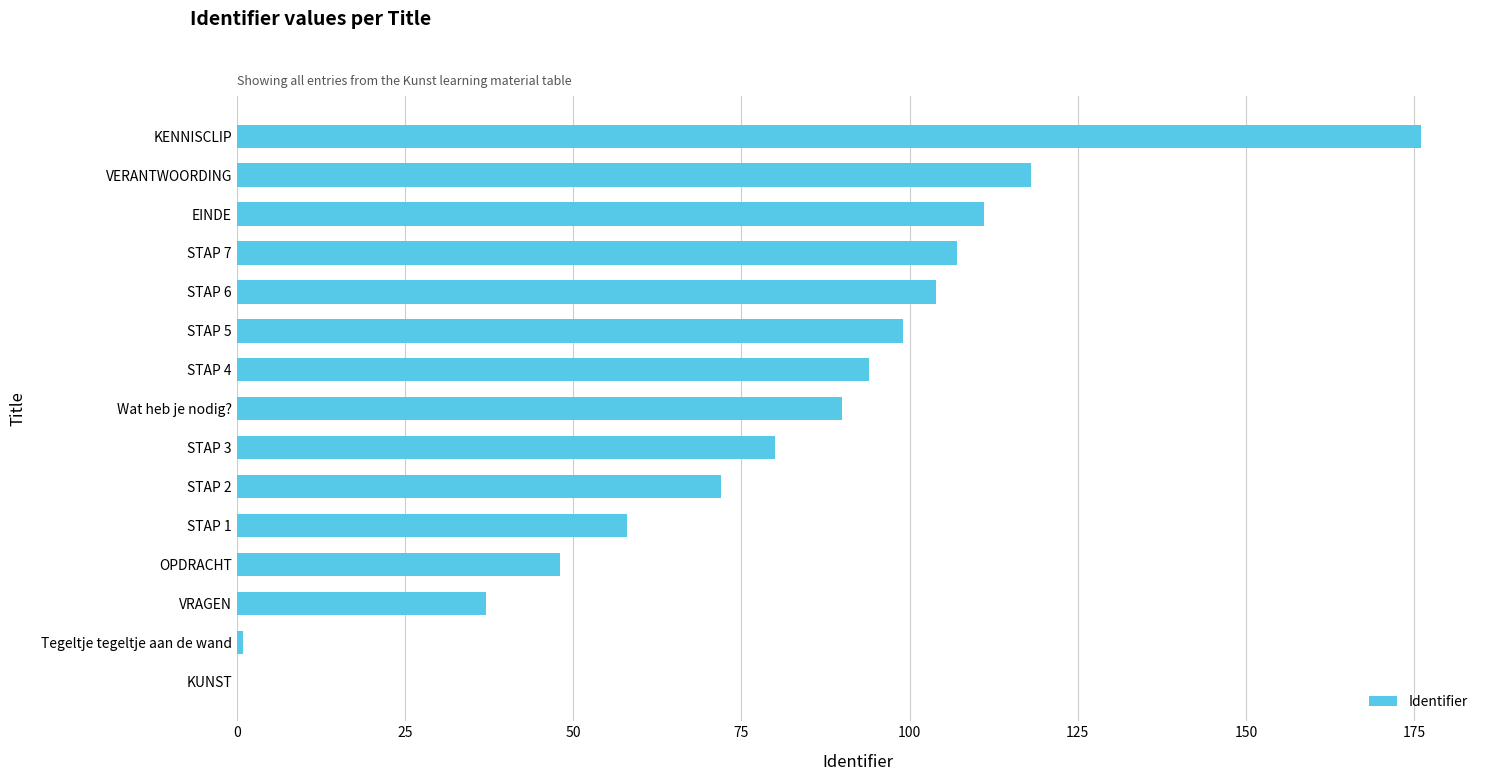

Which has a higher value, VRAGEN or STAP 3?

STAP 3